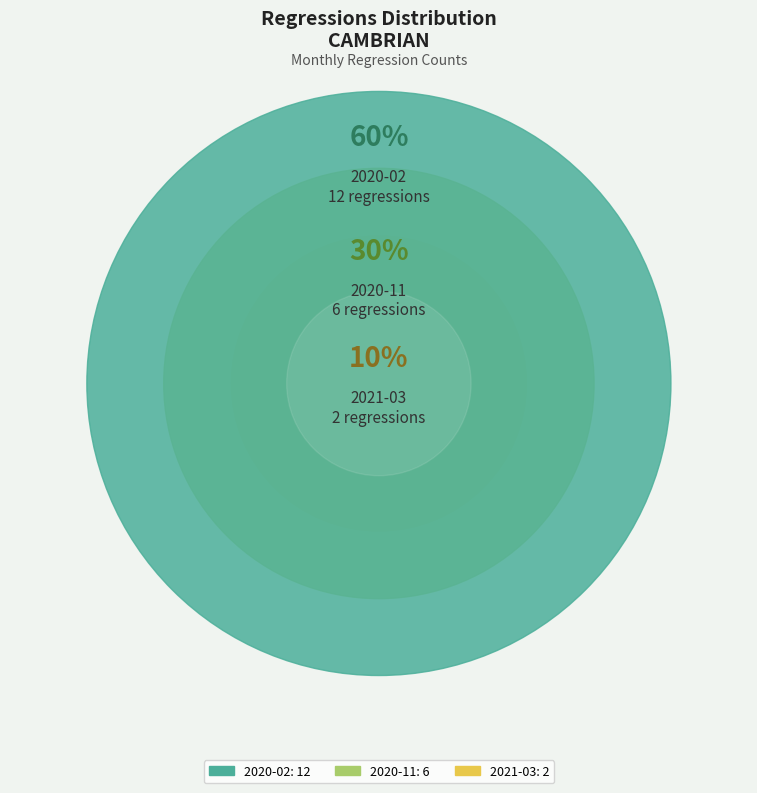

To the nearest percent, what is the difference between the largest and smallest slice percentages?

50%